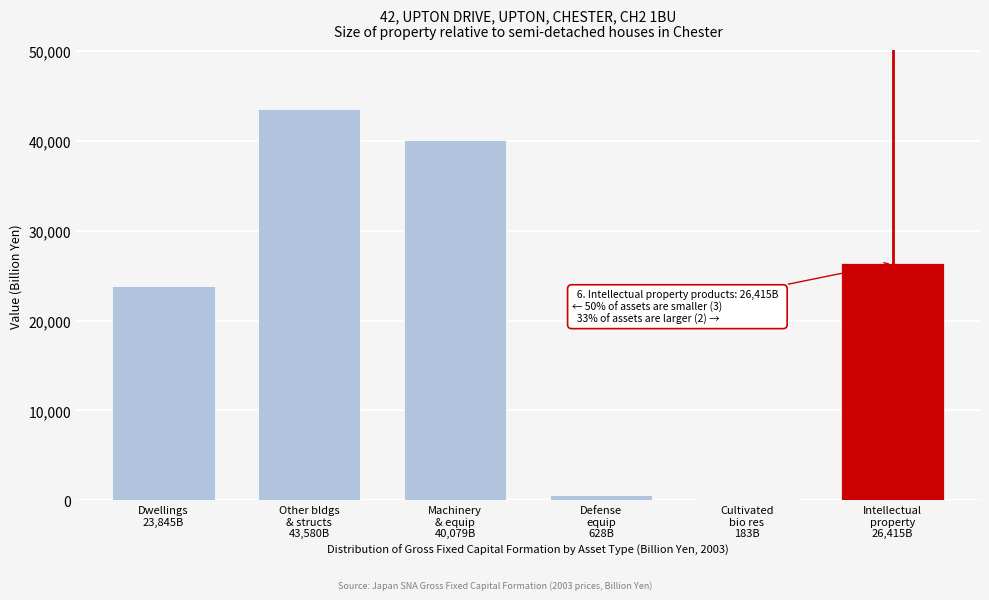

Reading left to right, transcribe all the data shown in this chart.

23845.1	43580.1	40078.5	627.9	183.3	26415.0